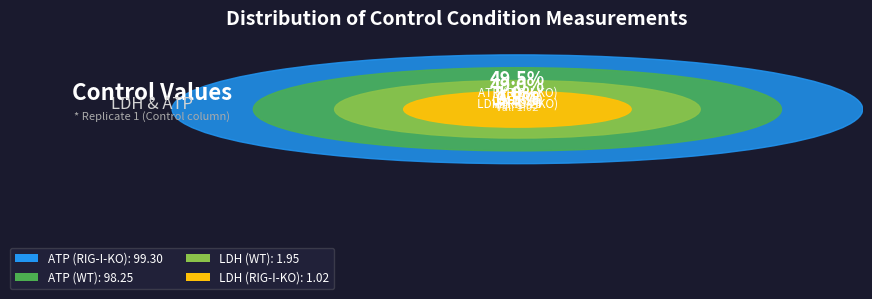

What is the largest slice in the pie chart?

ATP (RIG-I-KO)